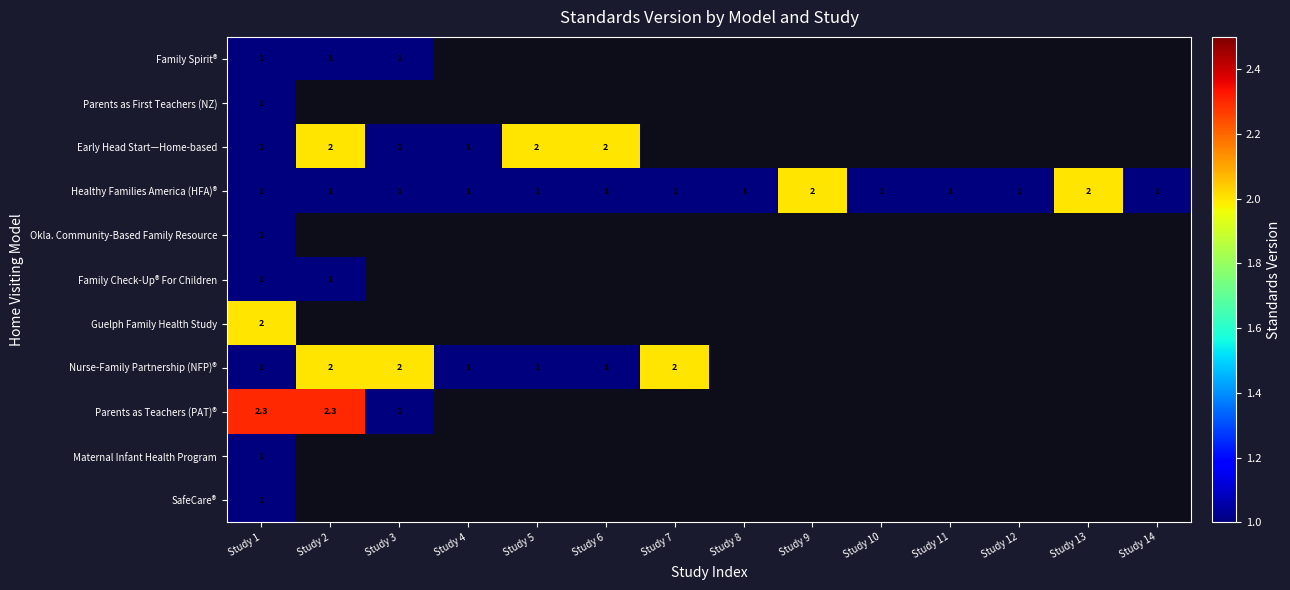

How many categories are shown in the chart?

14